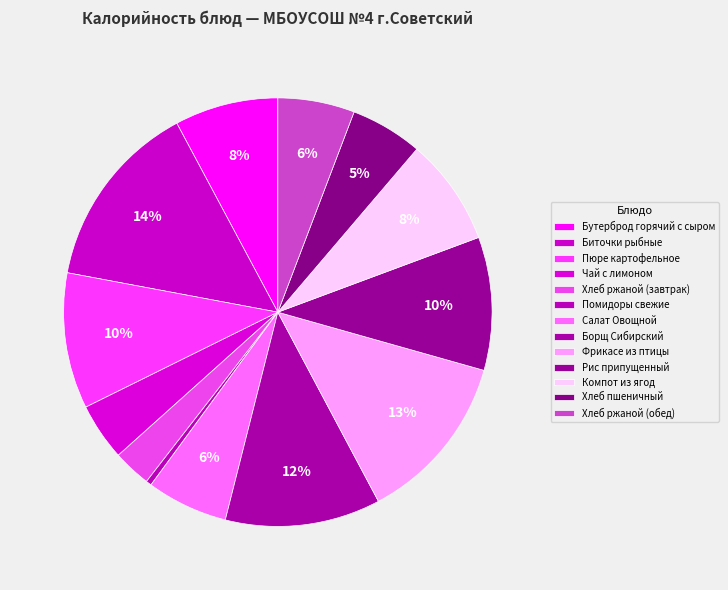

What percentage is the Хлеб пшеничный slice, to the nearest percent?

5%